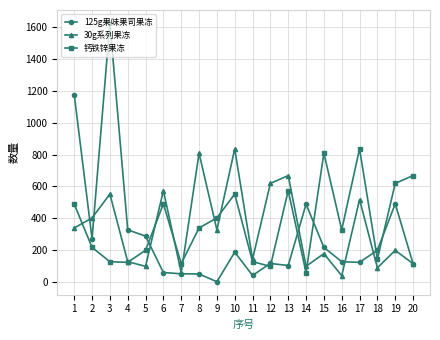

What is the sum of all 30g系列果冻 values?

6786